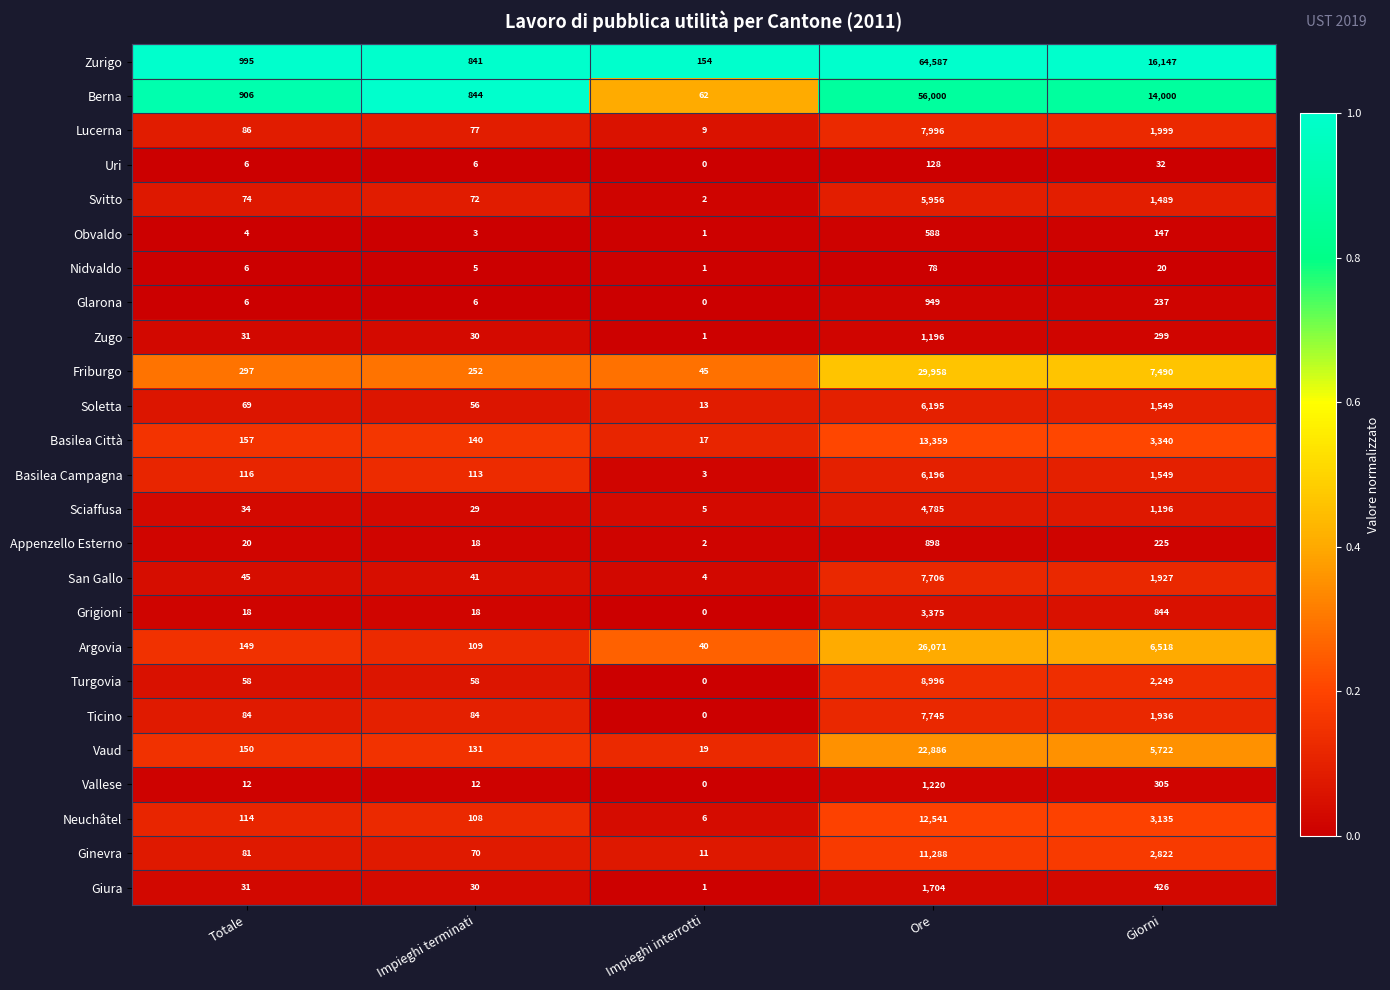

List the series in order of their peak value, lowest first.

Nidvaldo, Uri, Obvaldo, Appenzello Esterno, Glarona, Zugo, Vallese, Giura, Grigioni, Sciaffusa, Svitto, Soletta, Basilea Campagna, San Gallo, Ticino, Lucerna, Turgovia, Ginevra, Neuchâtel, Basilea Città, Vaud, Argovia, Friburgo, Berna, Zurigo